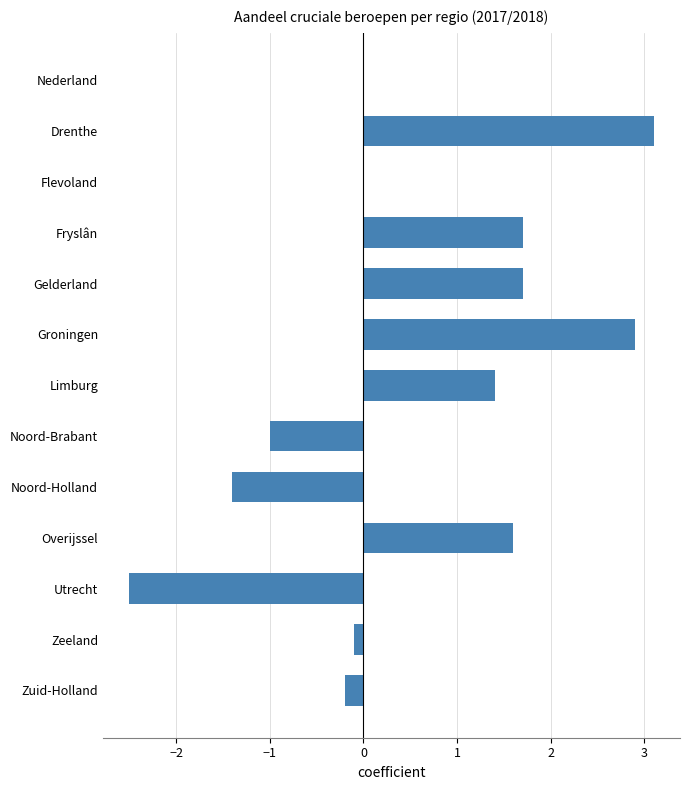

What value does the data have at Noord-Brabant?

-1.0